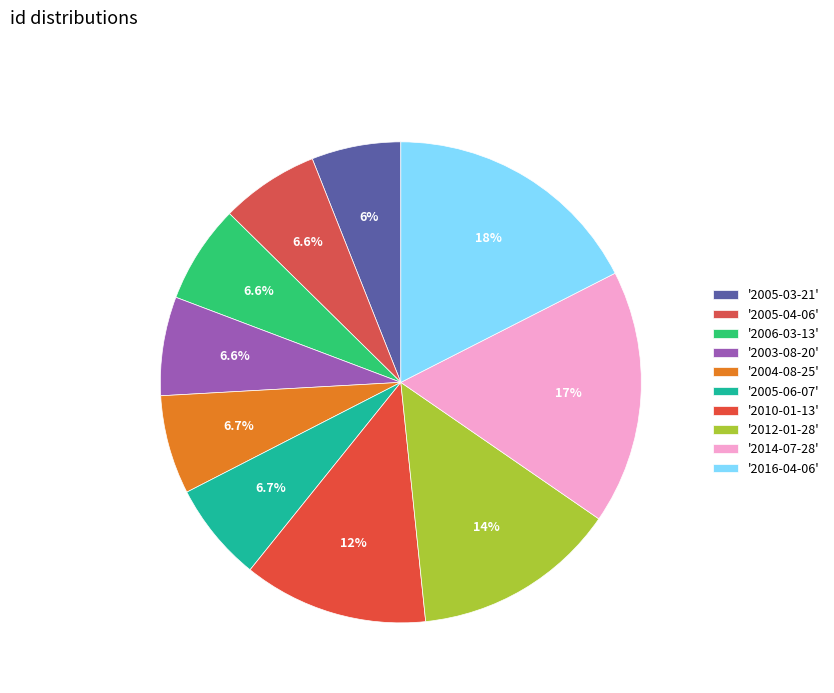

How many segments does this pie chart have?

10